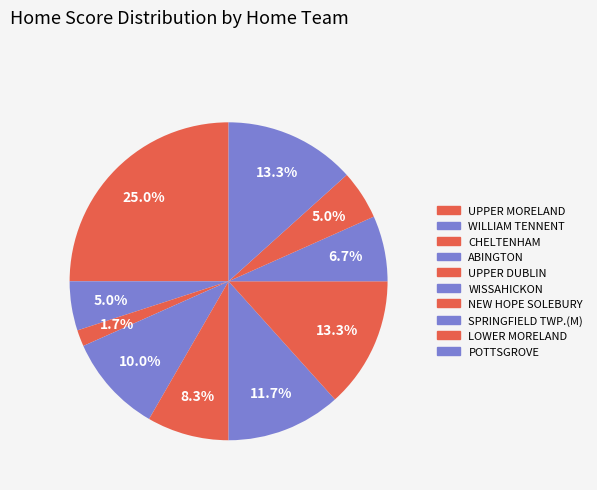

How many segments does this pie chart have?

10